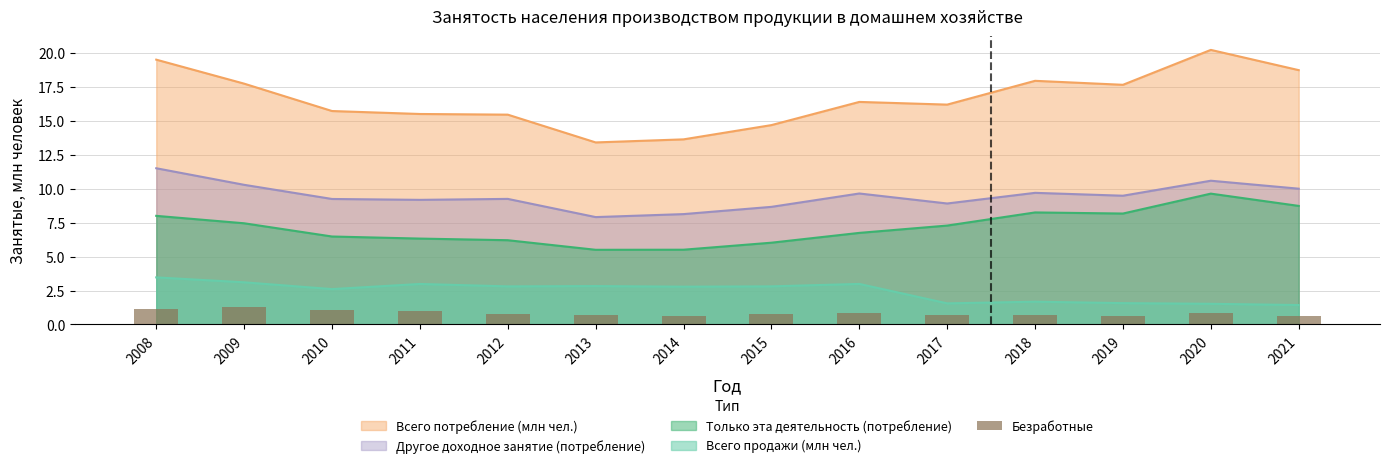

Between 2011 and 2013, which is larger?

2011